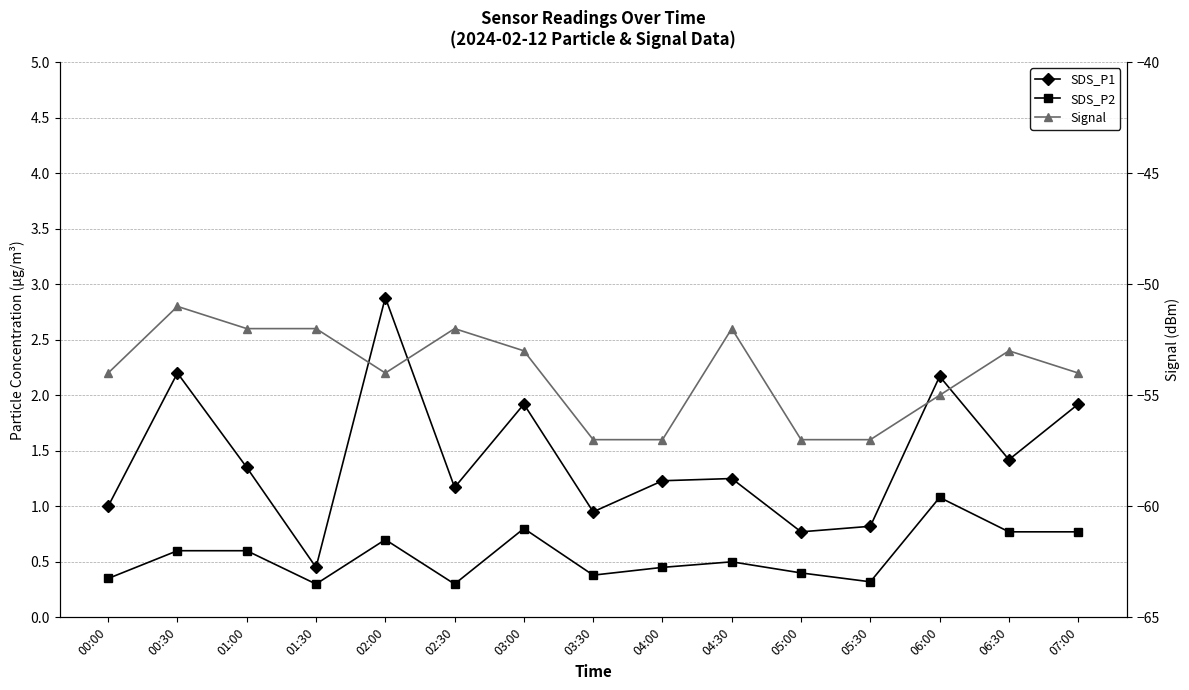

How many interior local valleys does the SDS_P2 series have?

4